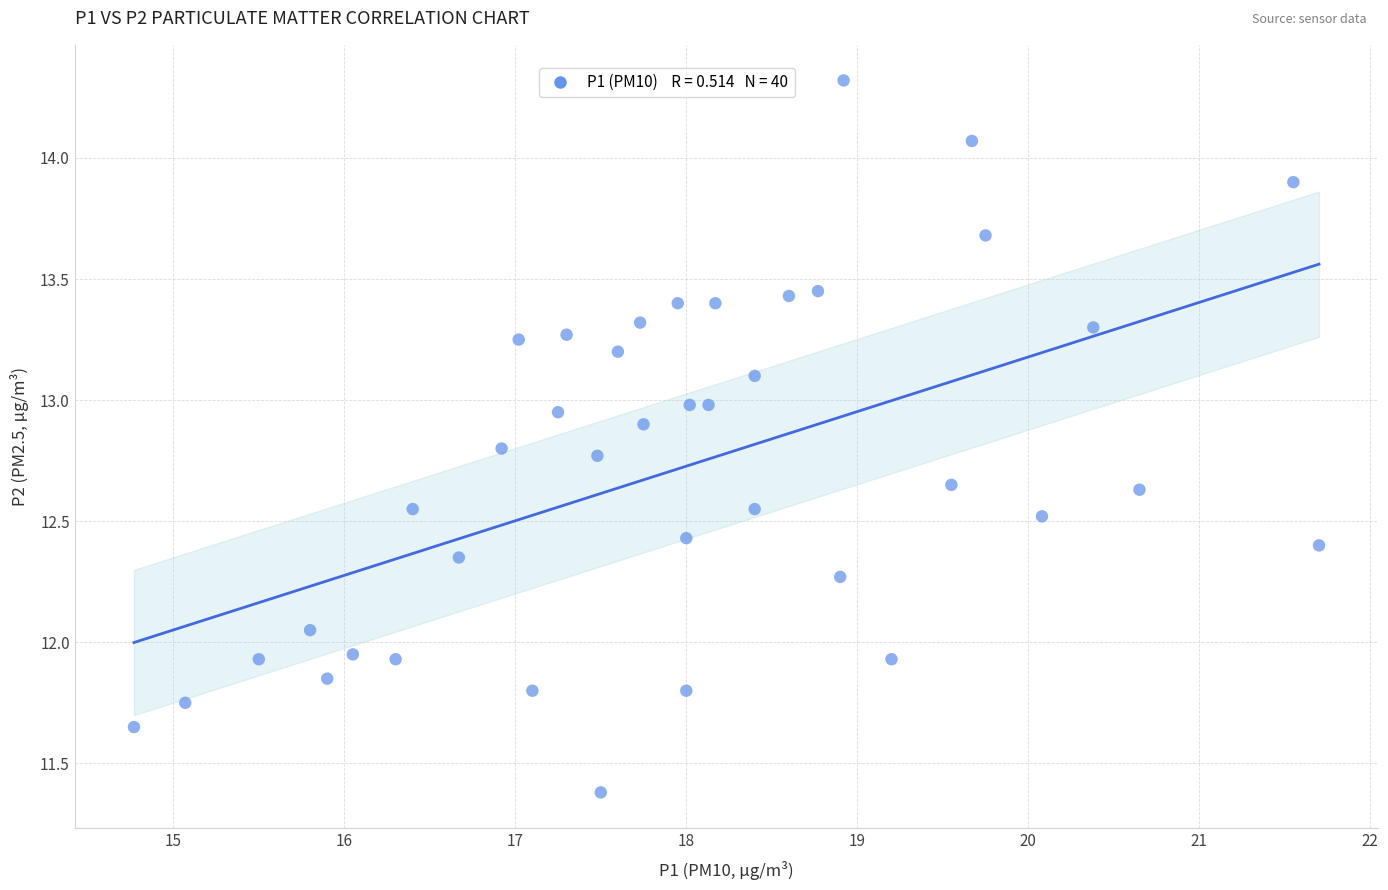

What is the range of X values (max minus min)?

6.9